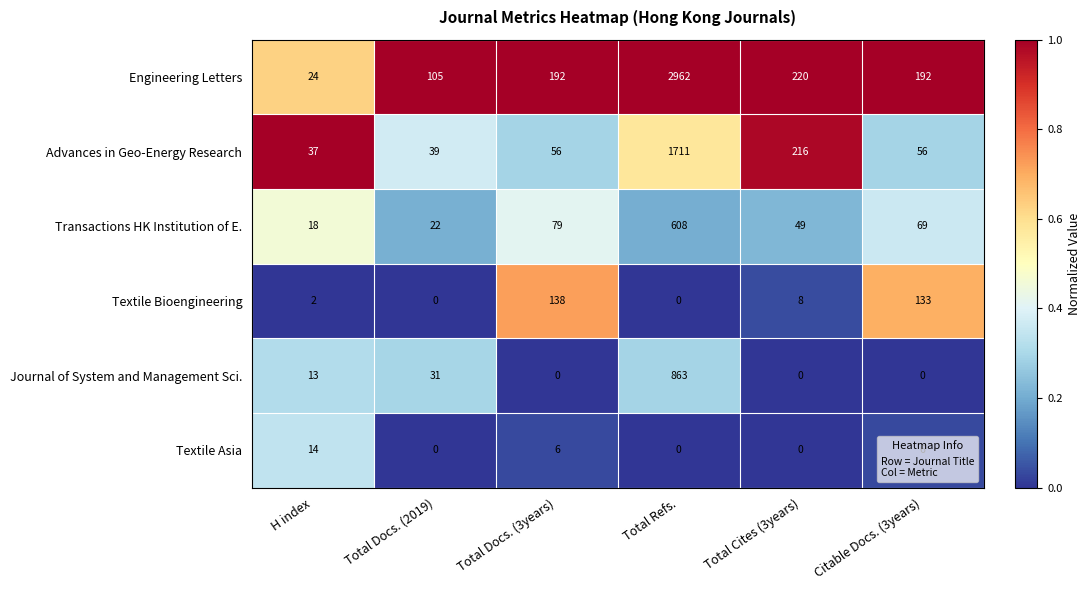

What is the approximate value of Textile Asia at Total Docs. (3years), to the nearest 10?

10